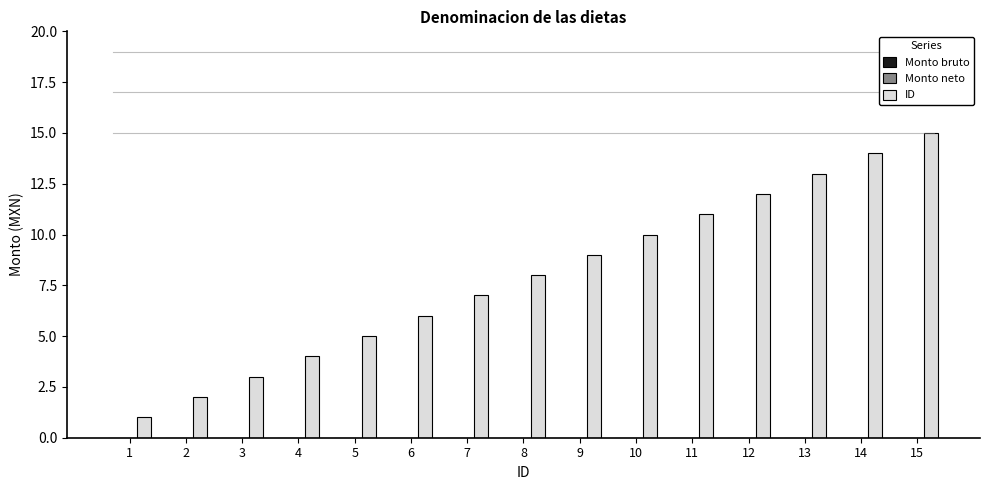

Approximately how many times larger is the value at 6 compared to 10?

0.6